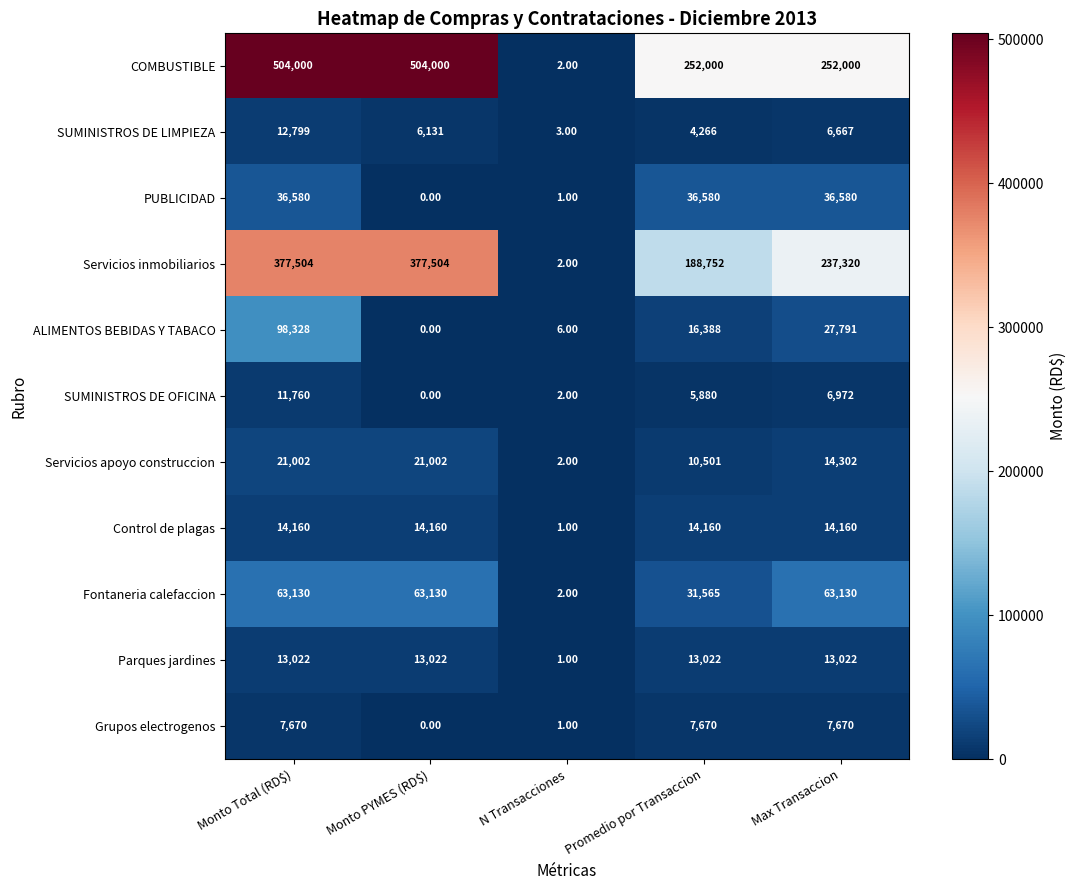

At how many categories does at least one series exceed 260831?

2